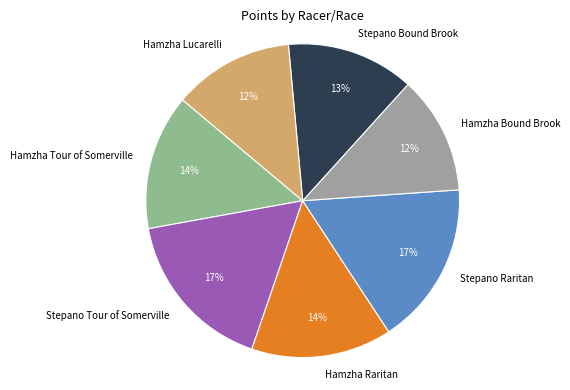

To the nearest percent, what is the combined percentage of Hamzha Bound Brook and Stepano Tour of Somerville?

29%